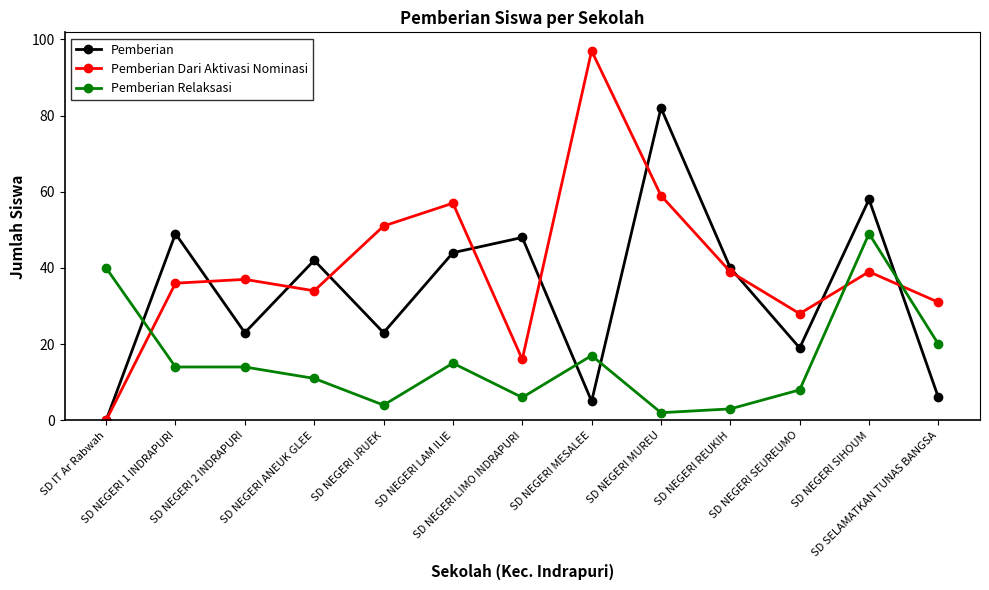

Which category has the highest value across all series?

SD NEGERI MESALEE